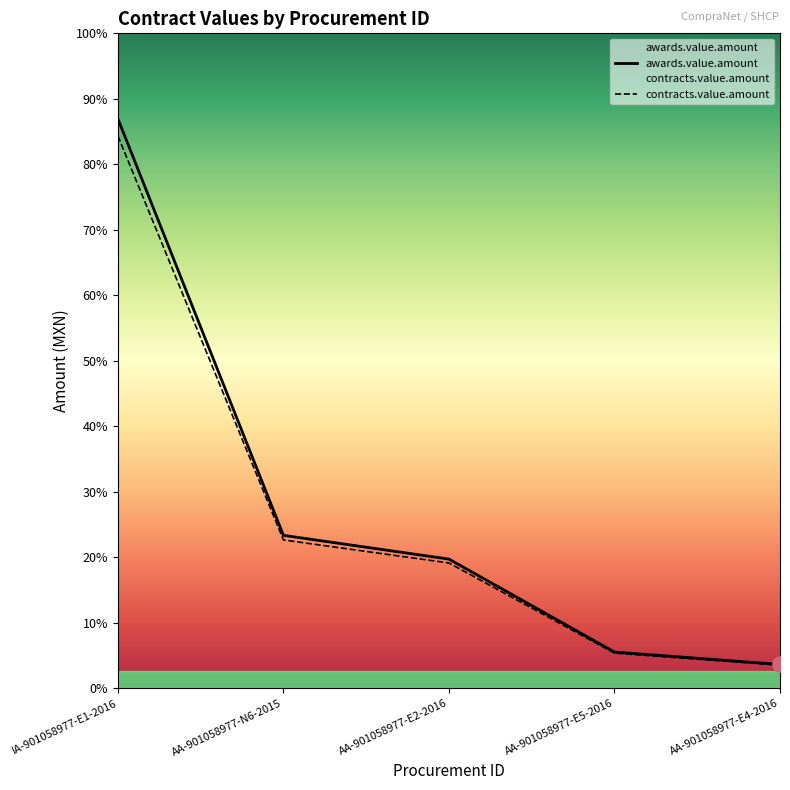

Is the value of contracts.value.amount at AA-901058977-N6-2015 greater than the value of awards.value.amount at AA-901058977-E2-2016?

Yes